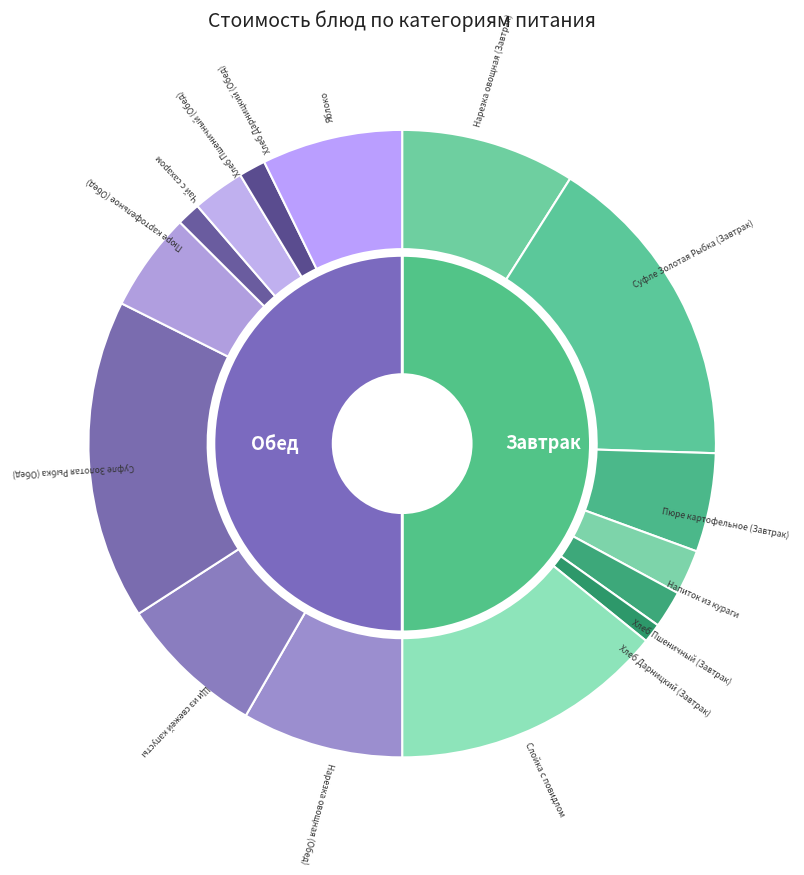

The Пюре картофельное (Обед) slice represents 14% of the pie. True or false?

False